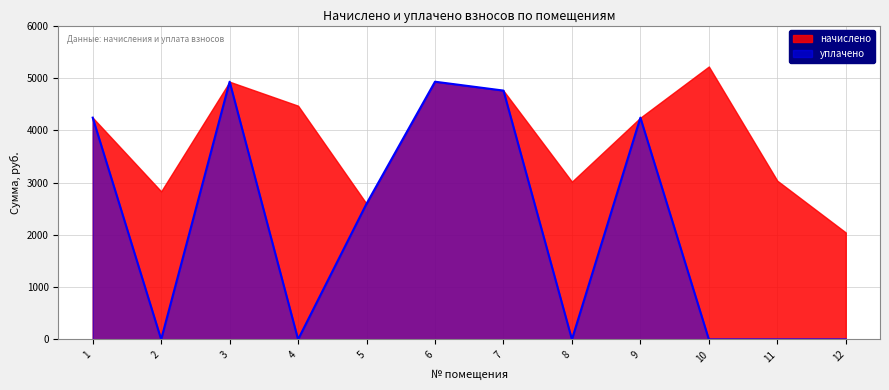

What is the value of the 5th point from the left?

2595.2